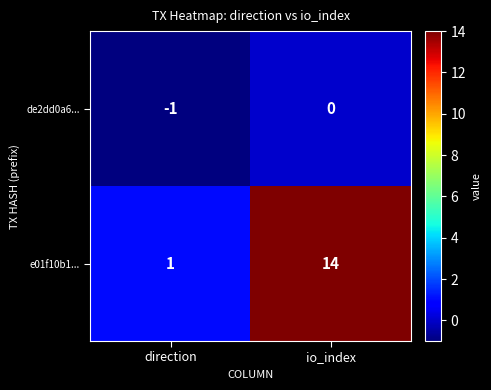

List the series in order of their overall mean, highest first.

e01f10b1..., de2dd0a6...